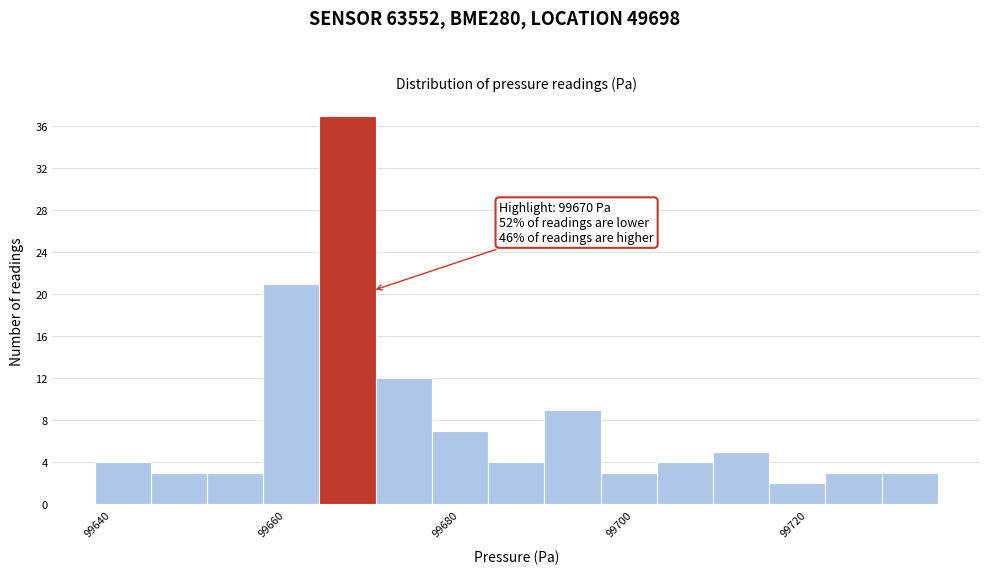

Around what value on the x-axis is the tallest bar? Give the approximate position of its centre, as read against the axis.

99668